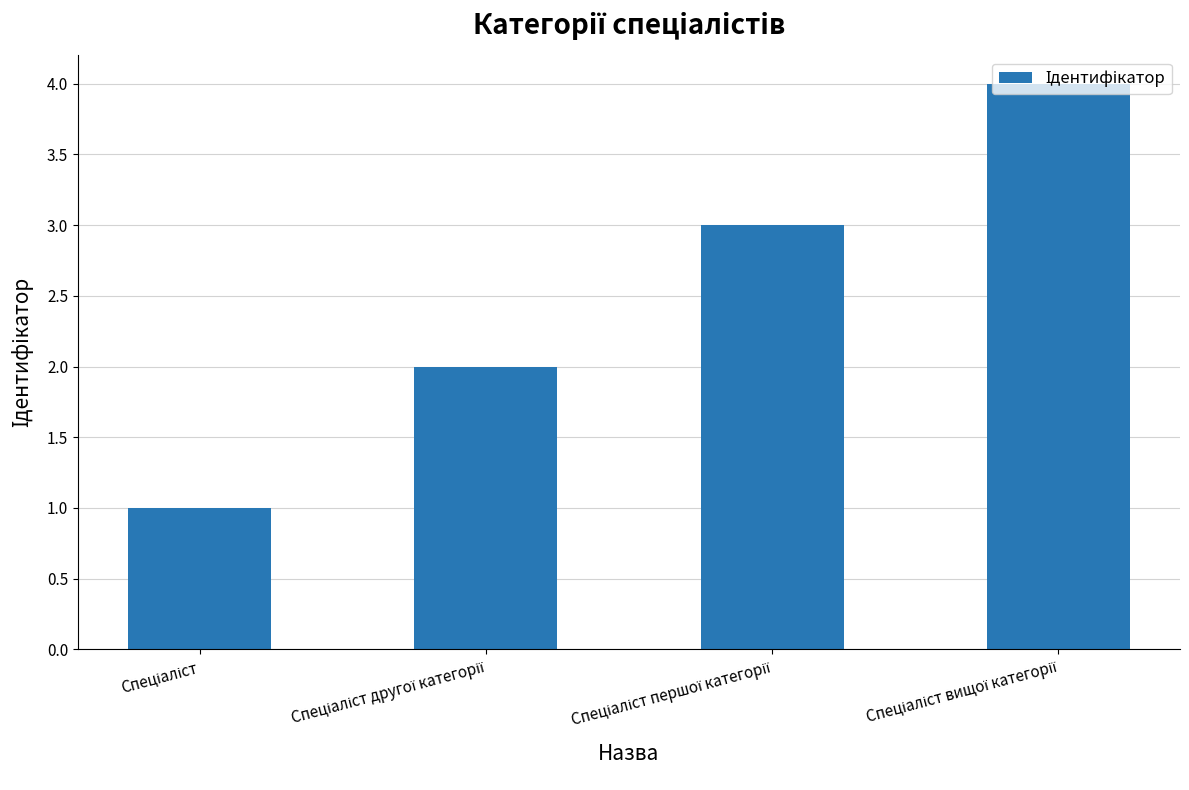

What is the maximum value shown in the chart?

4